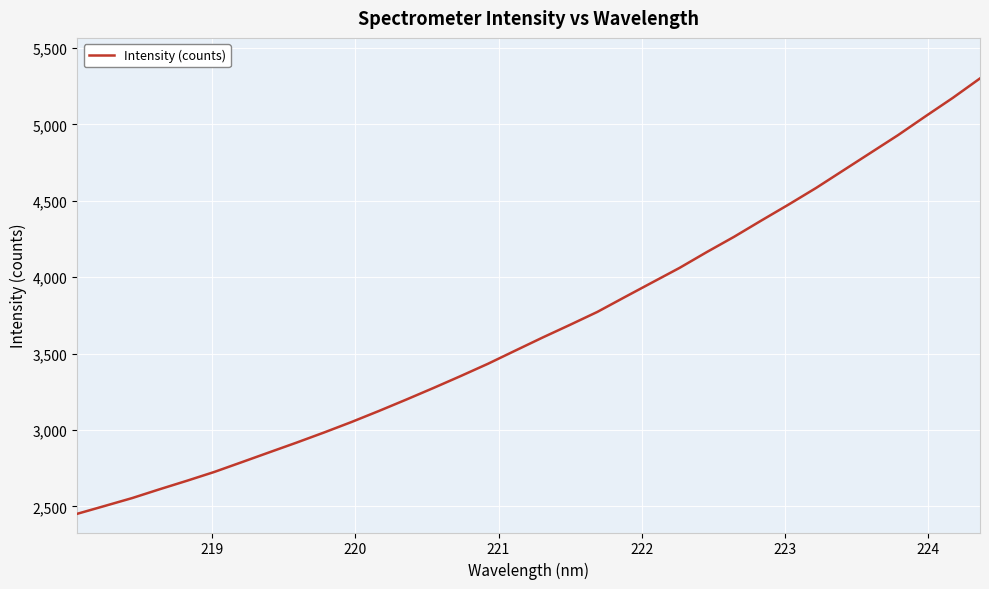

What is the difference between the maximum and minimum values?

2848.0